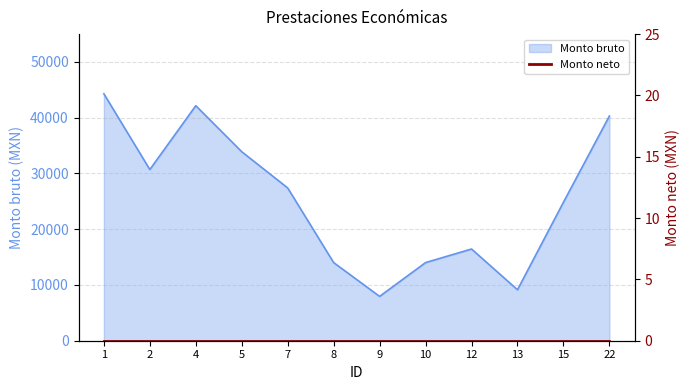

What is the change in value from 7 to 12?

-10951.5